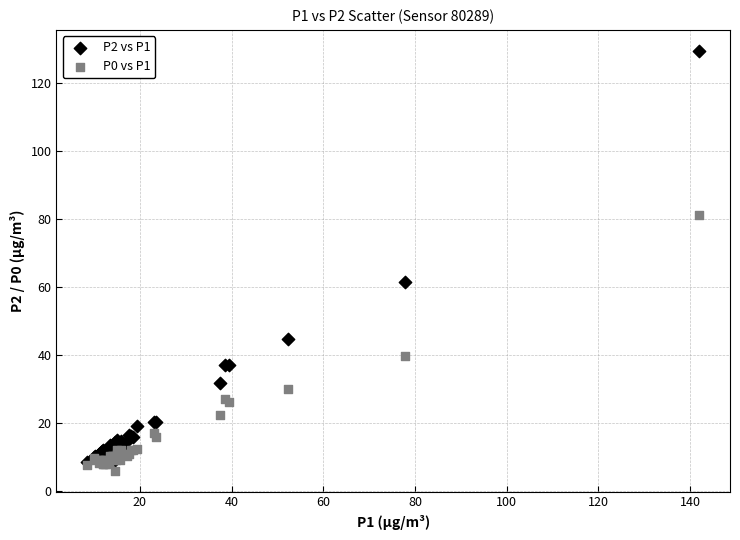

Across all series, what Y value is closest to 67?

61.5